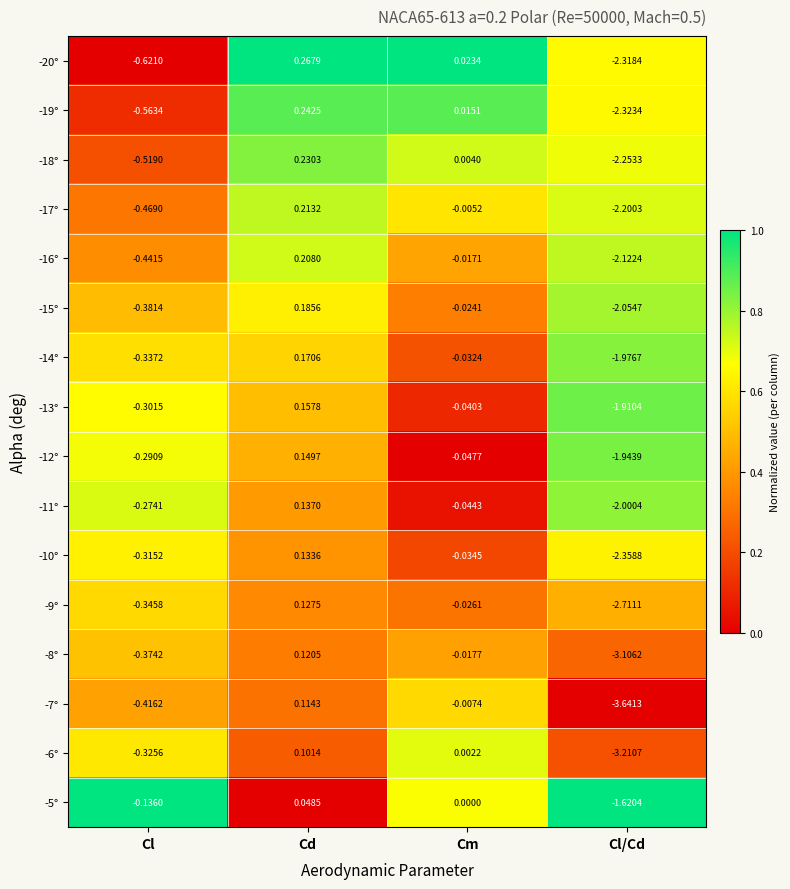

At which category is the sum across all series the highest?

Cd